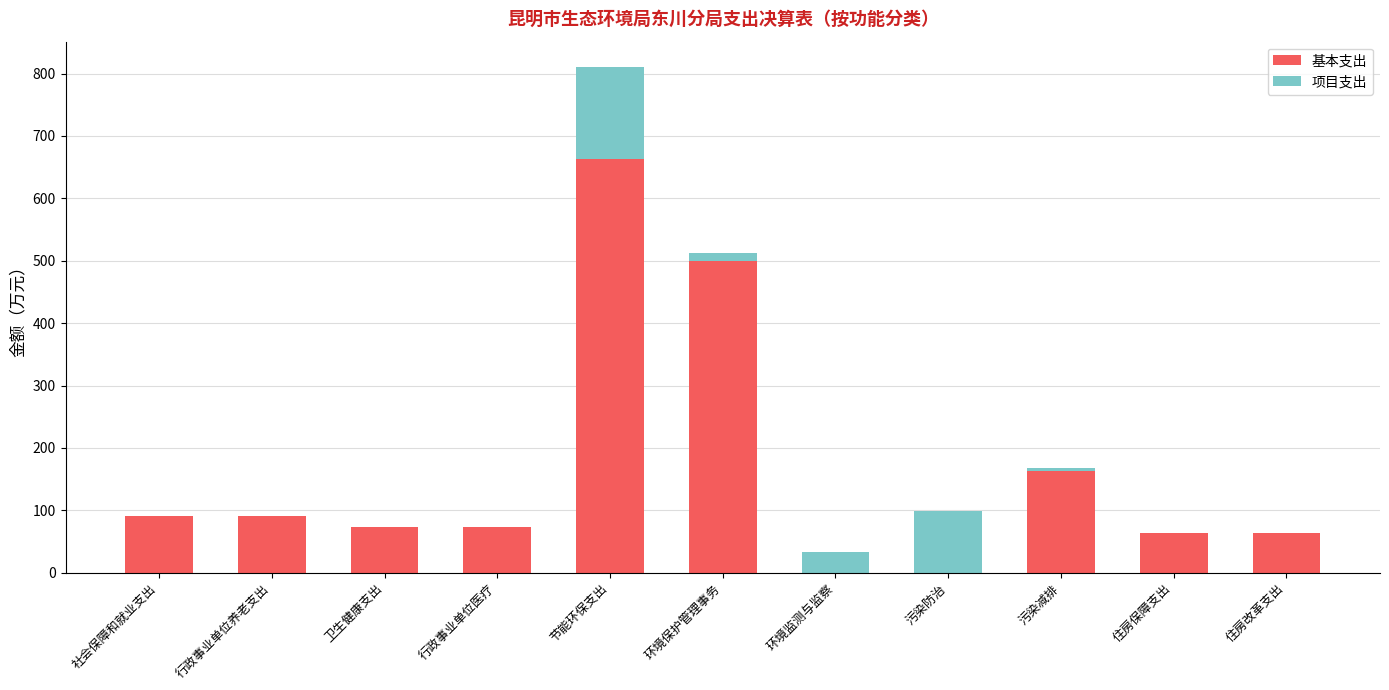

Which category has the highest value in the 基本支出 series?

节能环保支出